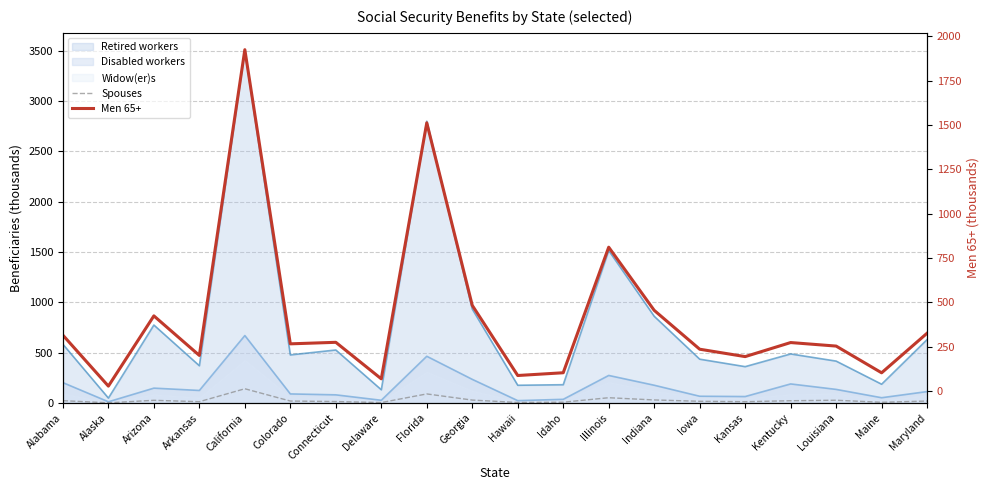

Where is the first local maximum for Spouses?

Arizona